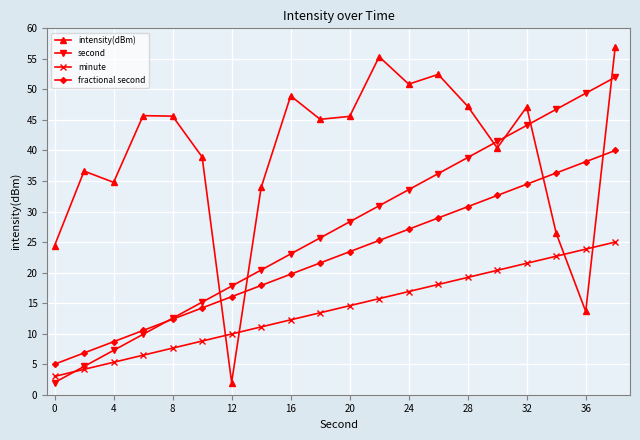

True or false: second has more than 2 interior local peaks.

False